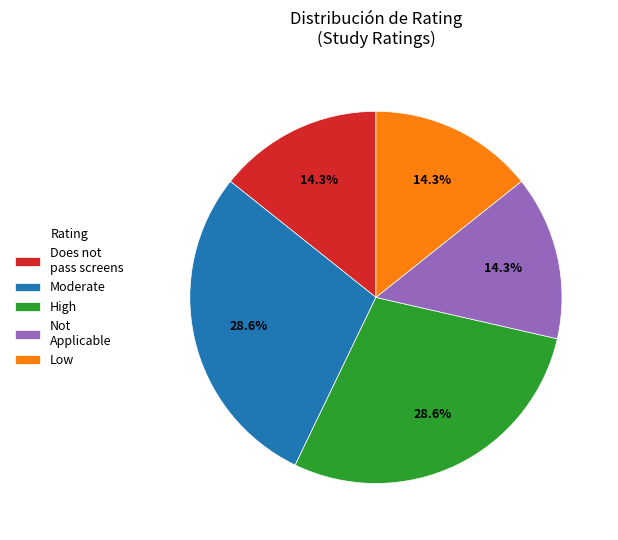

How many slices are in this pie chart?

5